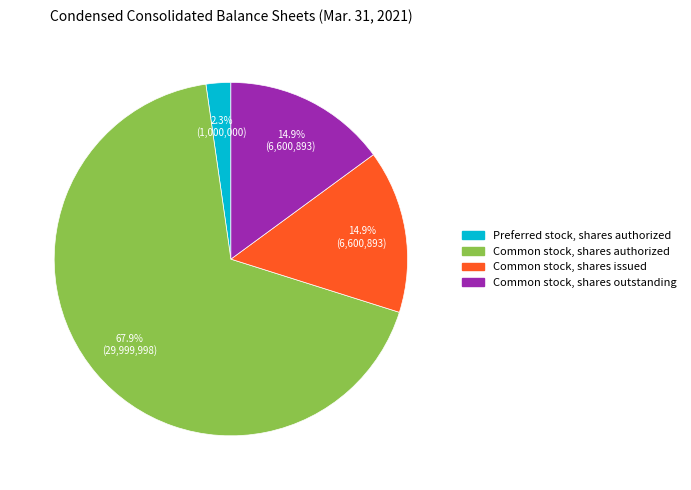

To the nearest percent, what is the average slice percentage?

25%